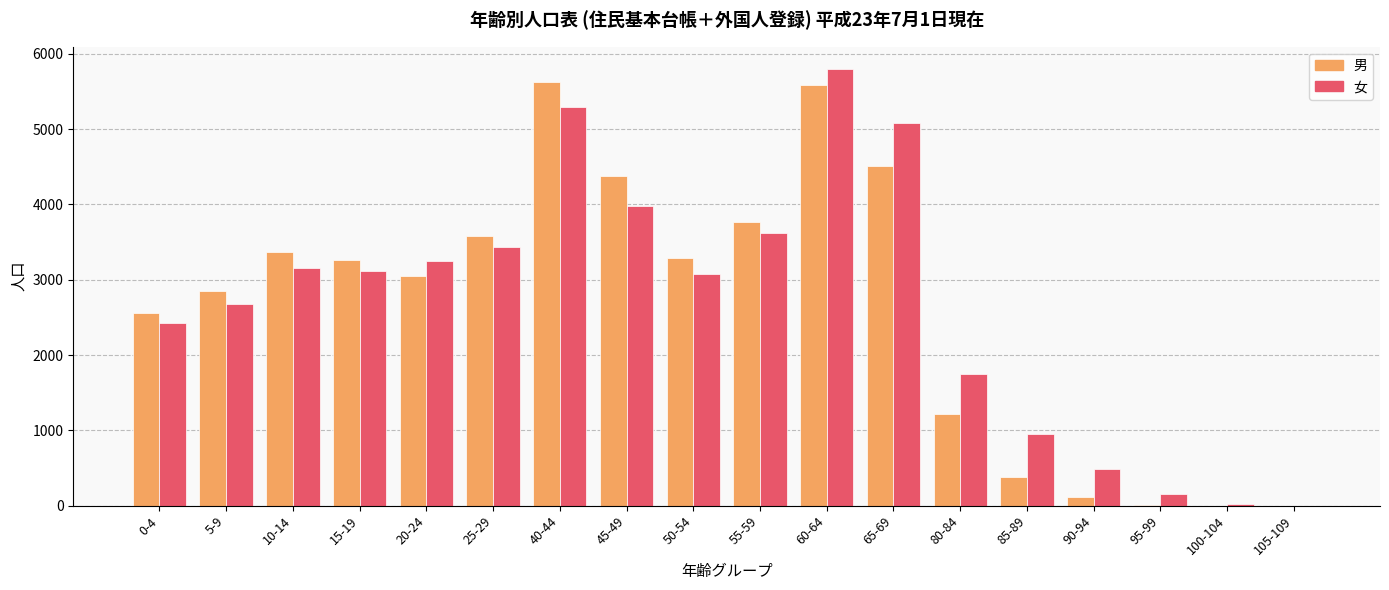

The value of 男 at 20-24 is 3051. True or false?

True